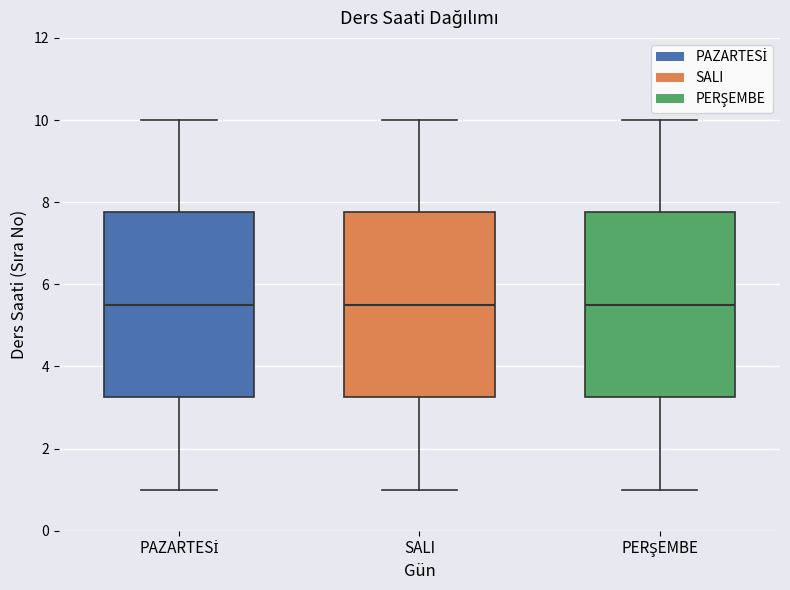

Reading left to right, transcribe this box plot: for each box, give where its median line is, the range the box spans, and where its two whiskers end, as read against the y-axis. The values are not printed on the chart, so give them approximately, as read against the axis.

PAZARTESİ: median 5.6, box 3.2 to 7.8, whiskers 1.0 to 10.0
SALI: median 5.6, box 3.2 to 7.8, whiskers 1.0 to 10.0
PERŞEMBE: median 5.6, box 3.2 to 7.8, whiskers 1.0 to 10.0